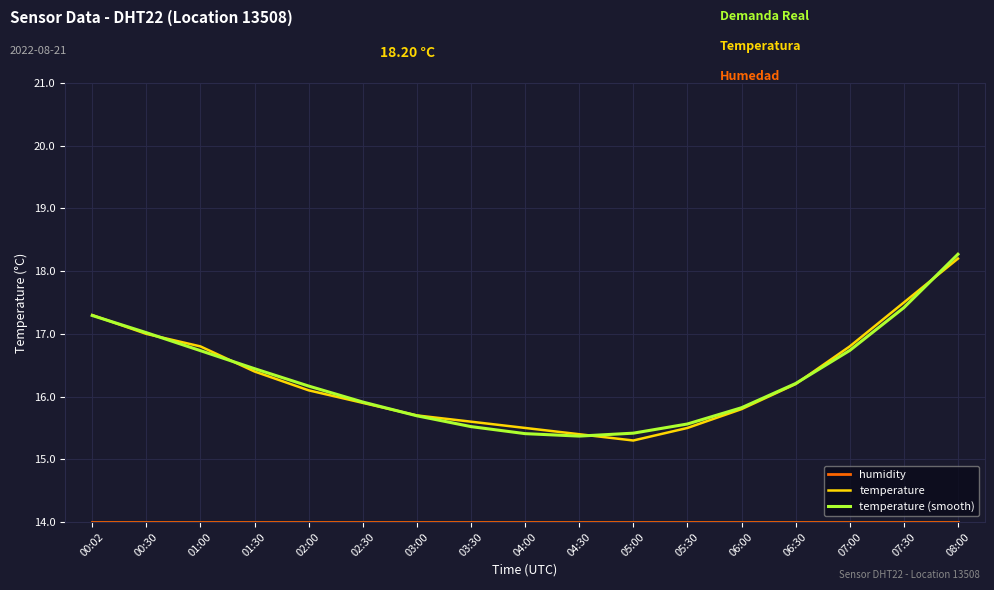

Where is temperature (smooth) nearest to the value 16?

02:30